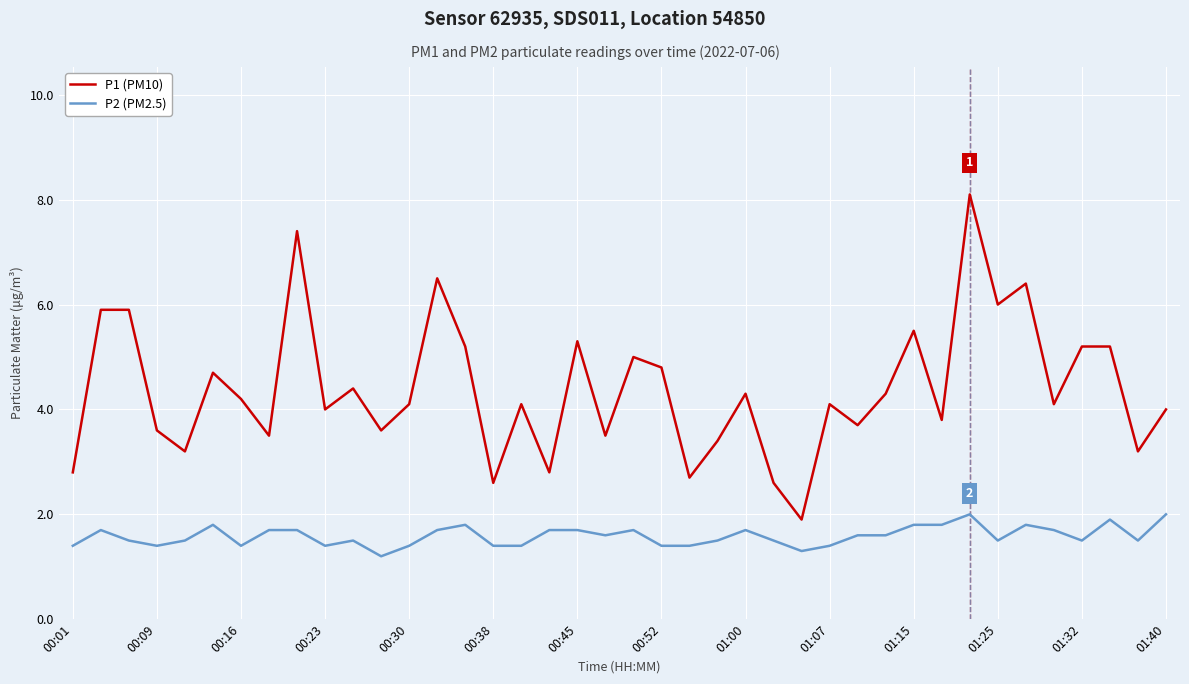

List the series in order of their peak value, highest first.

P1 (PM10), P2 (PM2.5)